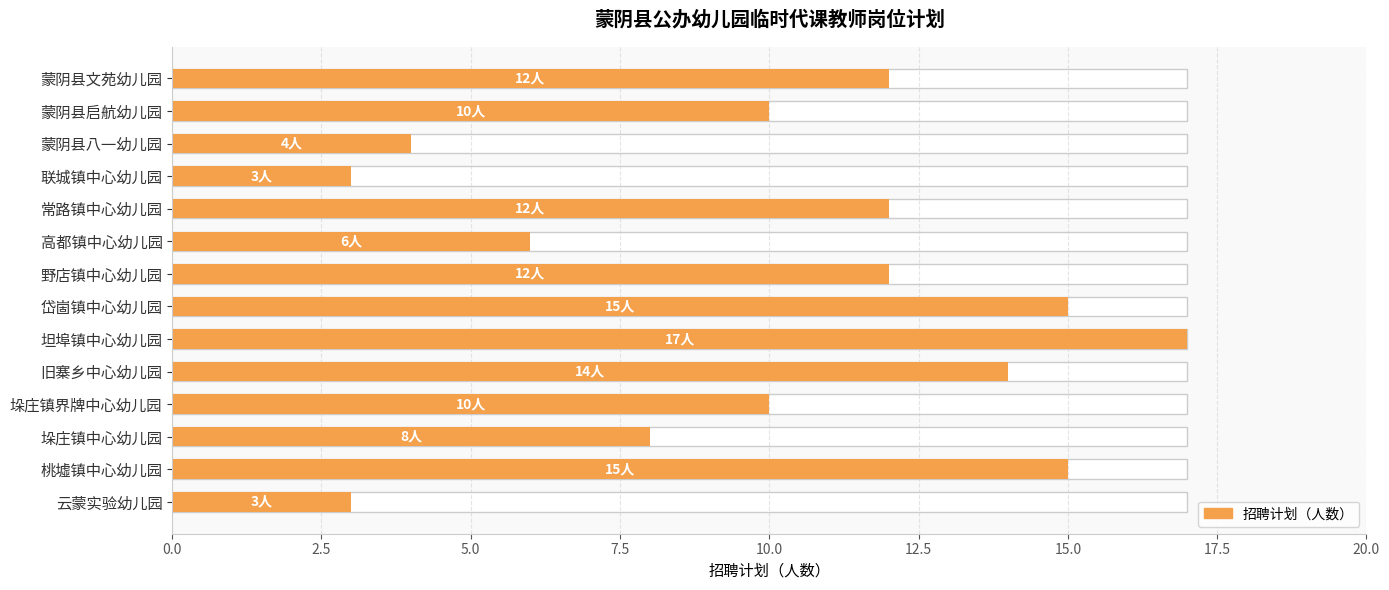

What is the greatest value displayed?

17